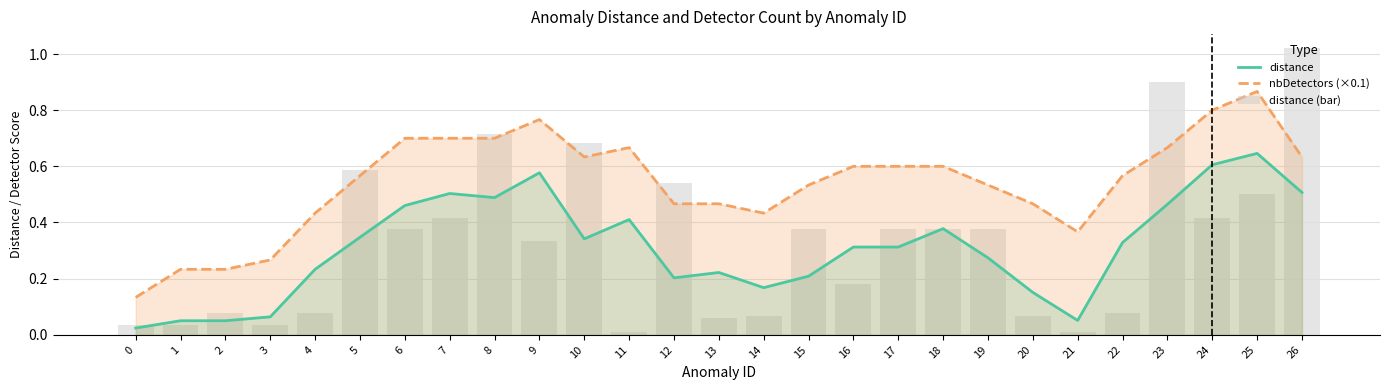

What value does the nbDetectors (×0.1) series have at 17?

0.6